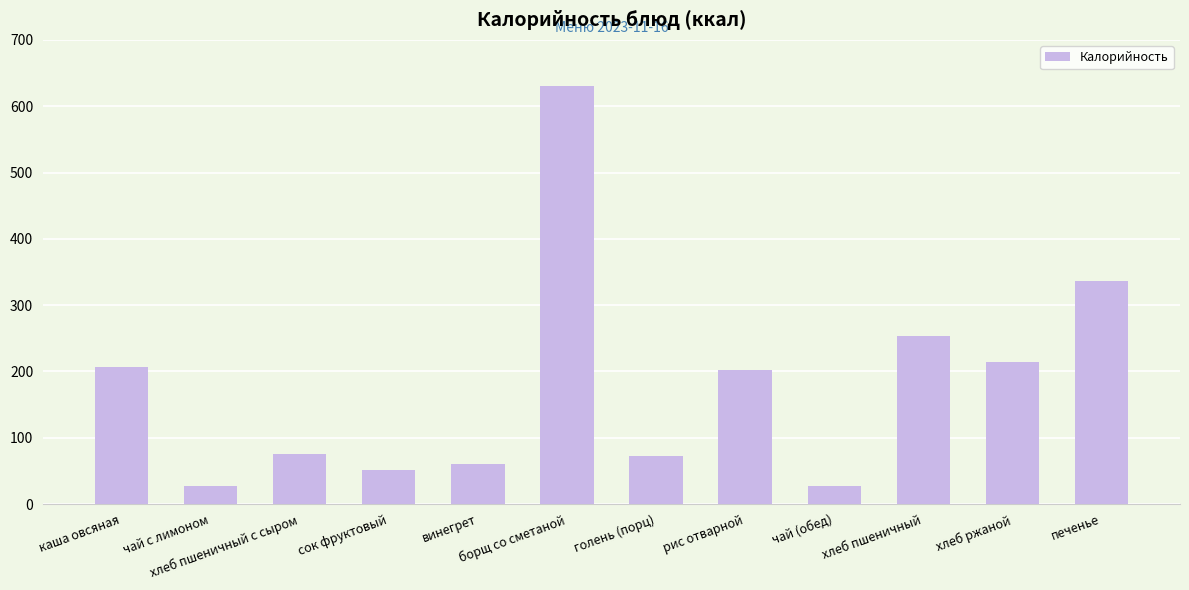

Is it true that the value at рис отварной is 118?

False